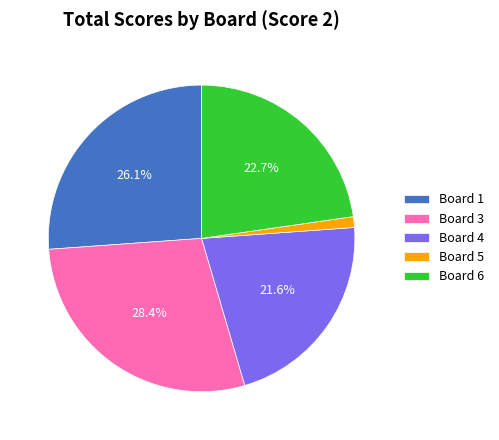

Which category has the smallest portion of the pie?

Board 5